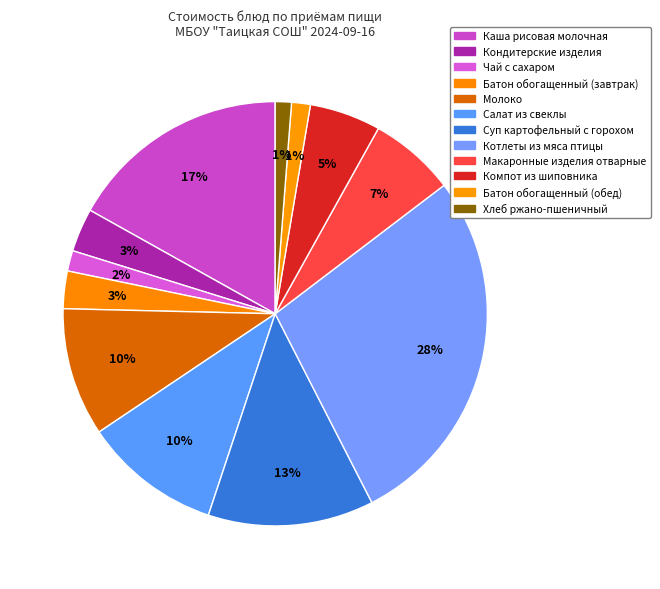

How many slices are in this pie chart?

12